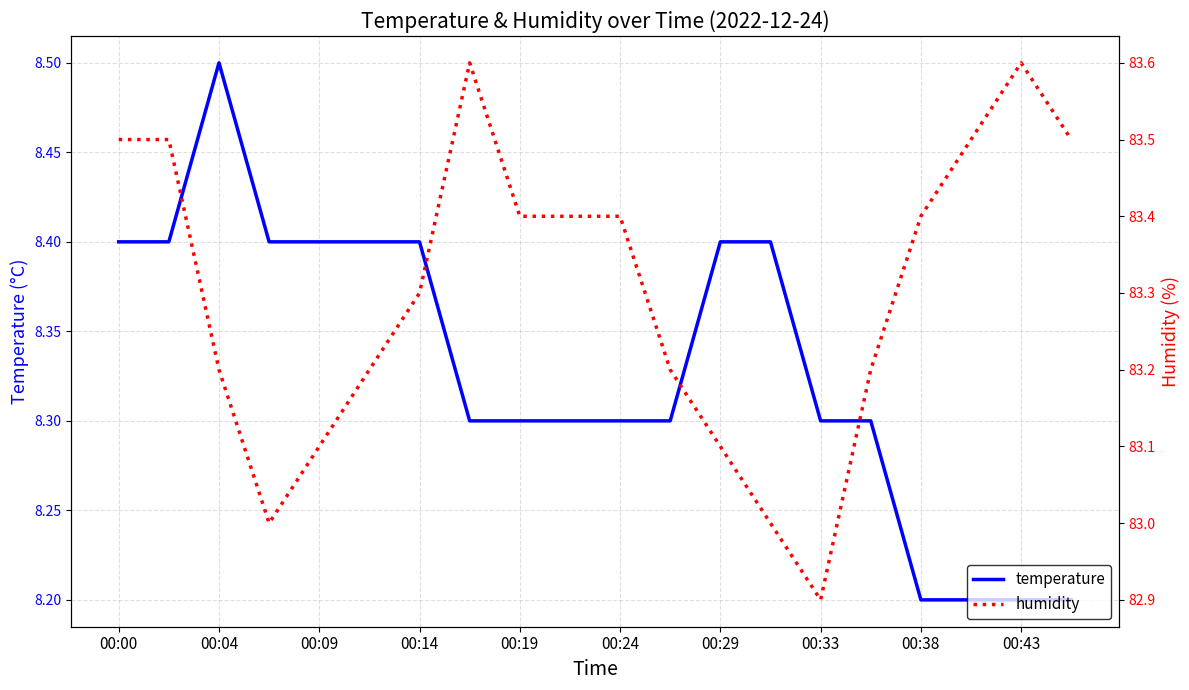

The temperature series shows 2.0 at 00:00. True or false?

False